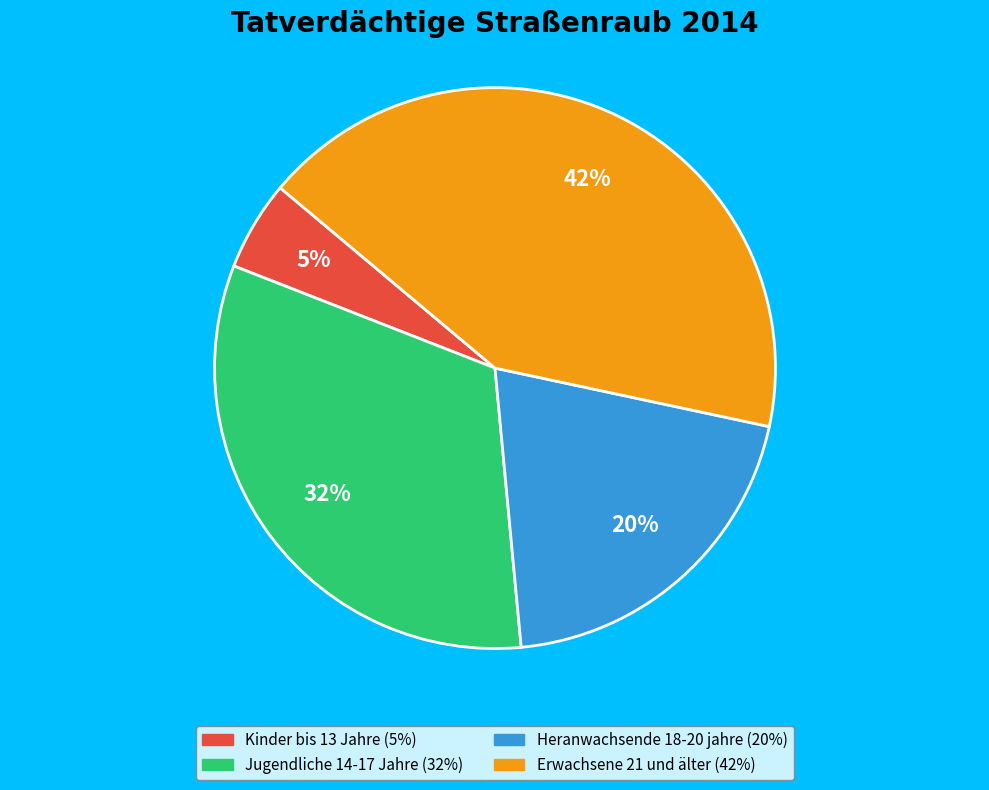

Rank the categories by value from highest to lowest.

Erwachsene 21 und älter, Jugendliche 14-17 Jahre, Heranwachsende 18-20 jahre, Kinder bis 13 Jahre